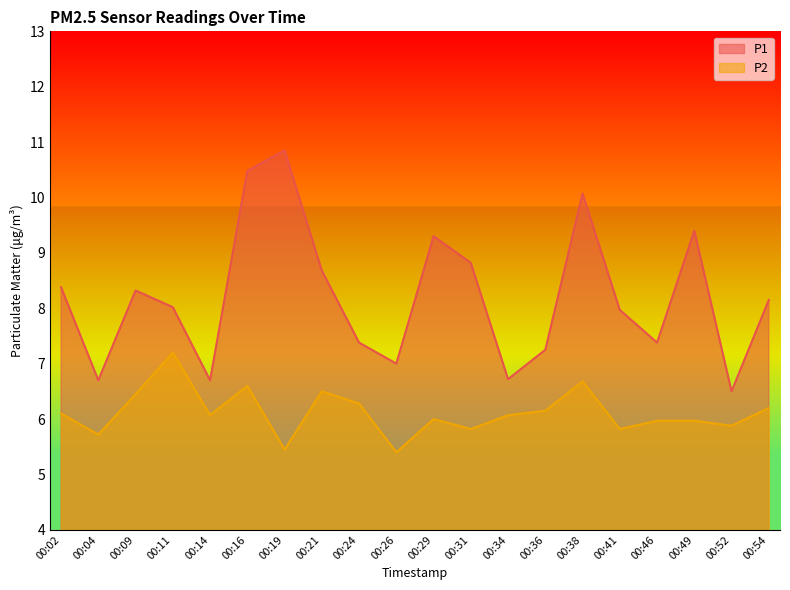

Where is P2 nearest to the value 6?

00:29